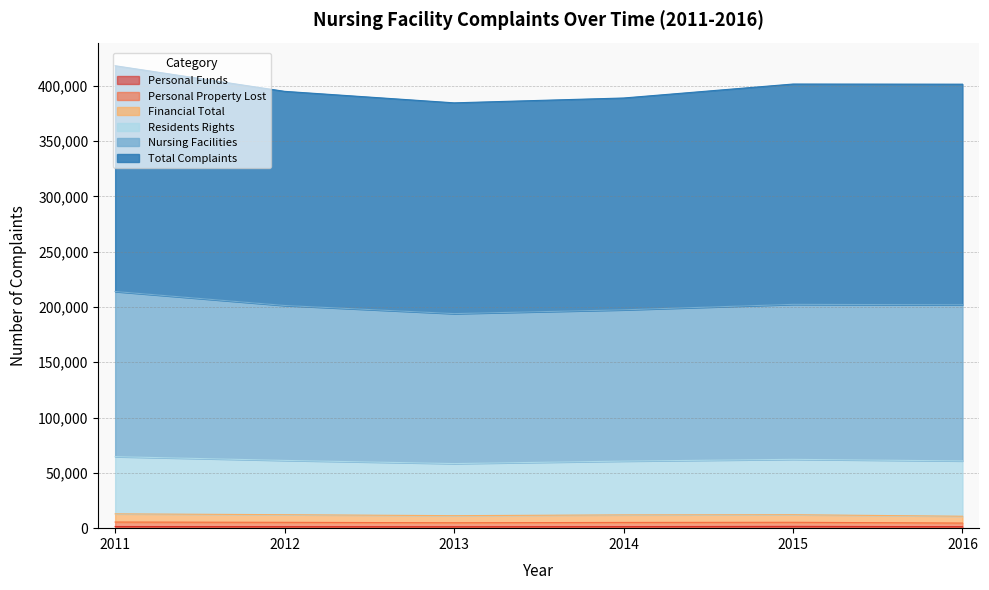

Is it true that Personal Funds equals 2049 at 2014?

False